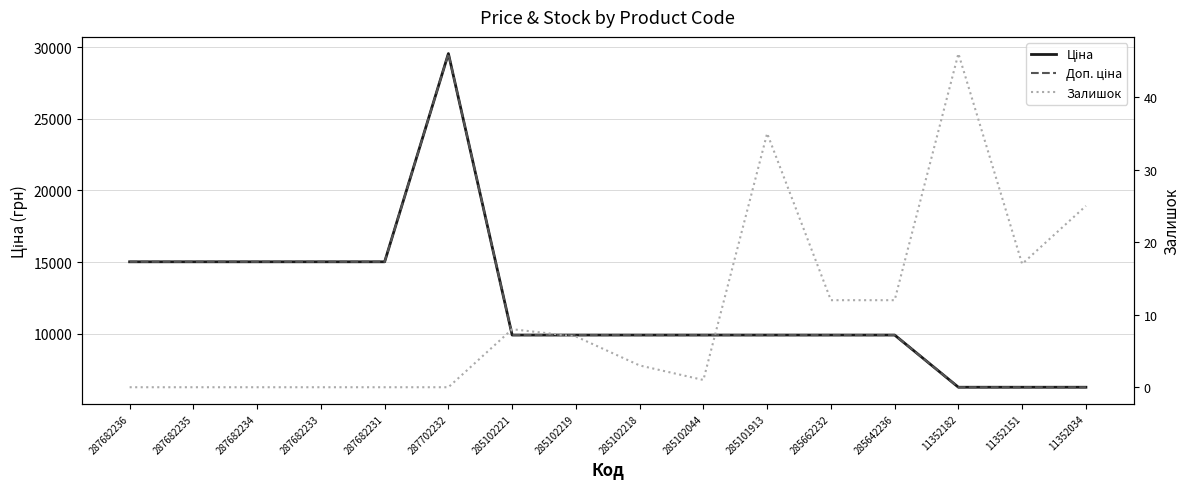

How many lines are shown in the chart?

3